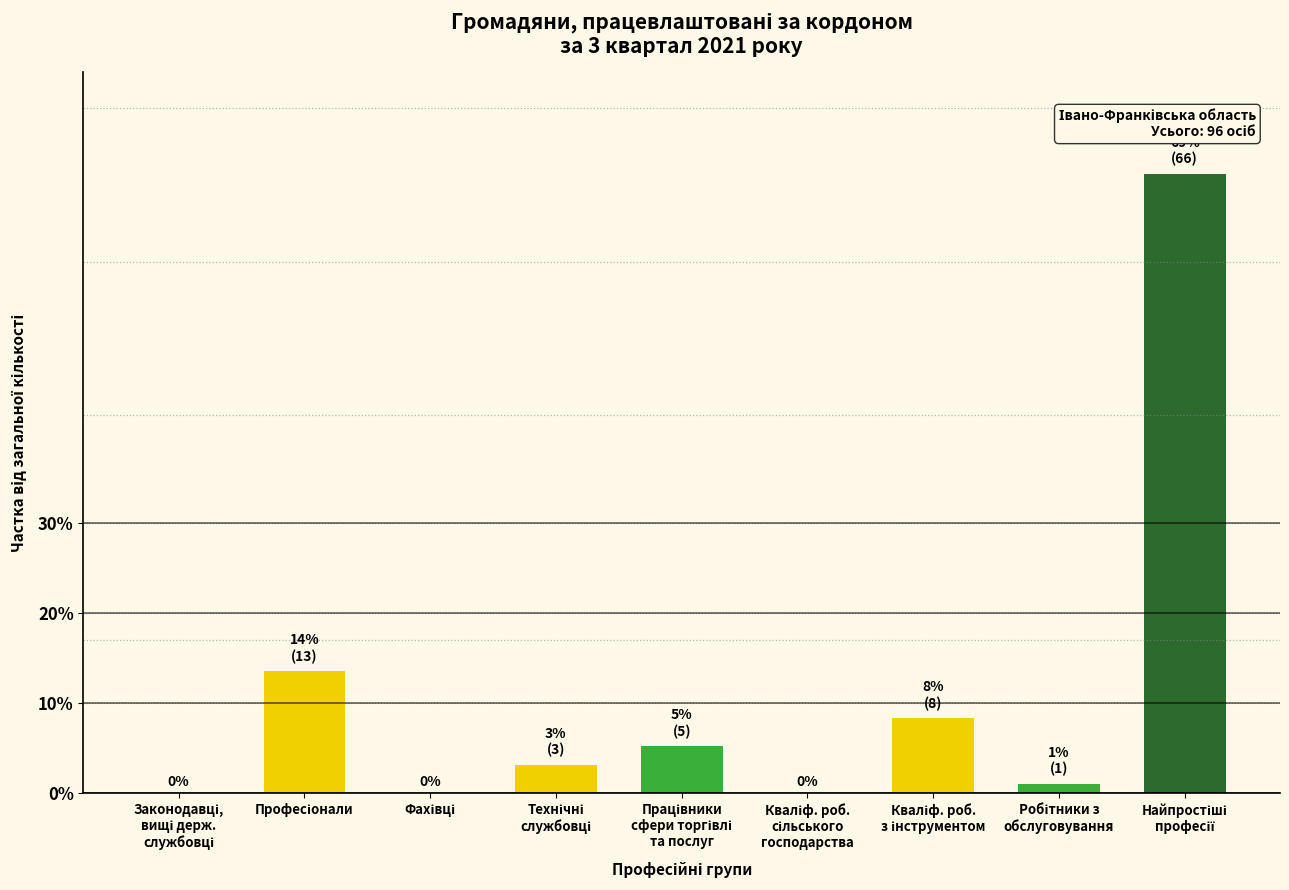

Where does the data first go above 3?

Професіонали